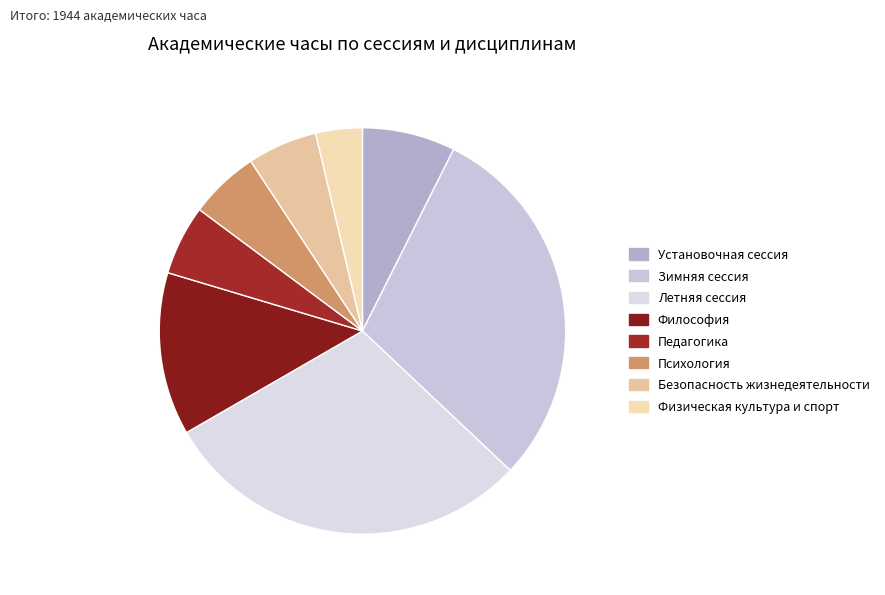

Which slice is the largest?

Зимняя сессия